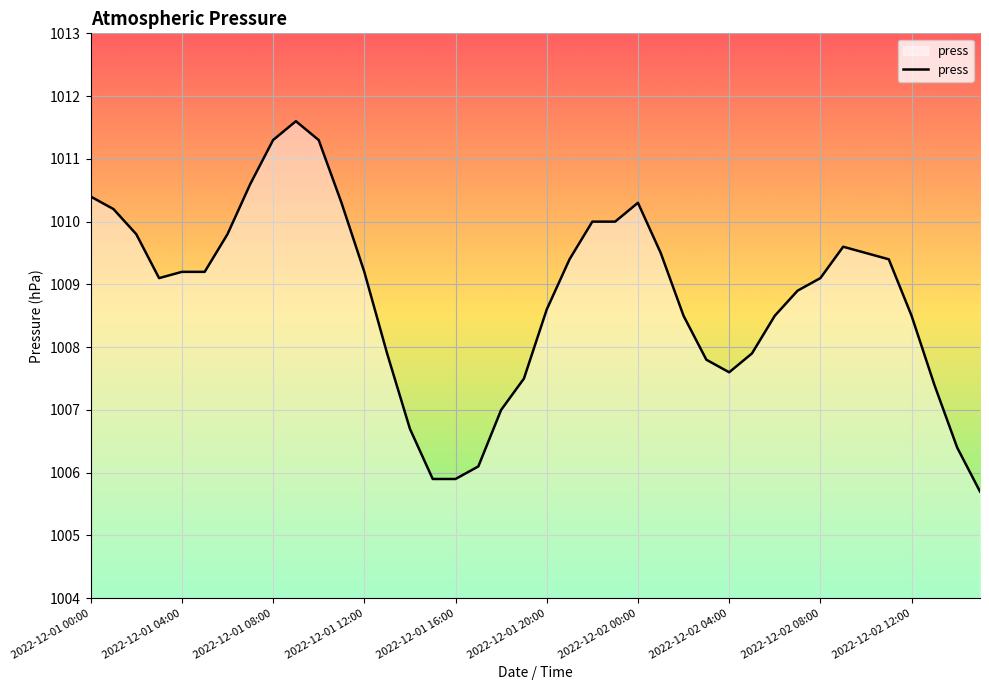

Does the chart have visible grid lines?

Yes